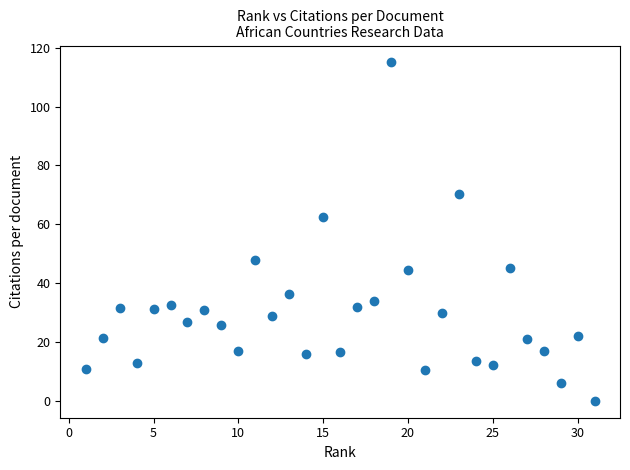

What is the range of X values (max minus min)?

30.0